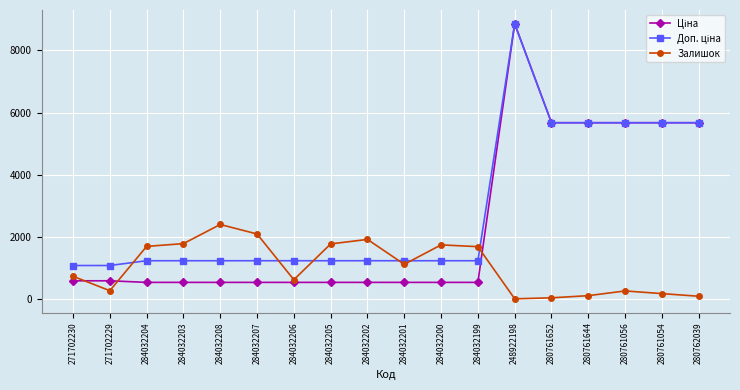

What is the total value across all series at 284032201?

2894.4